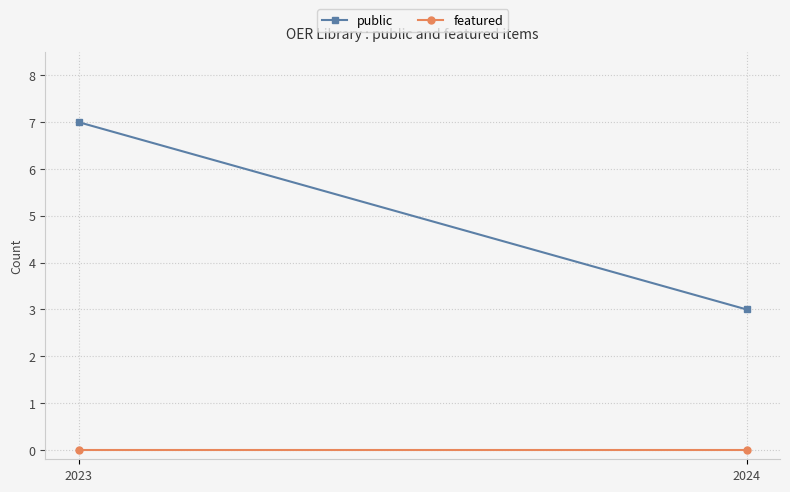

Which series has the largest range (max minus min)?

public